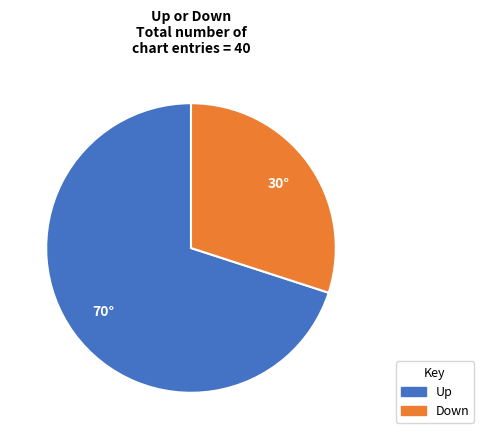

Is there a majority slice in this chart?

Yes